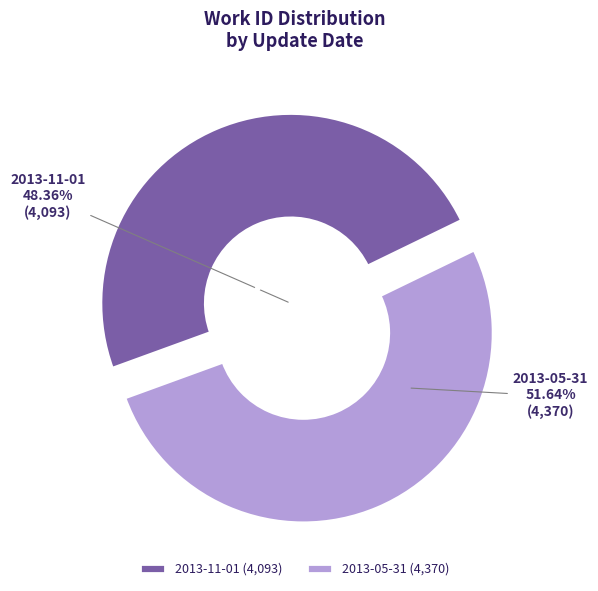

How much of the chart is everything except 2013-11-01?

51.6%